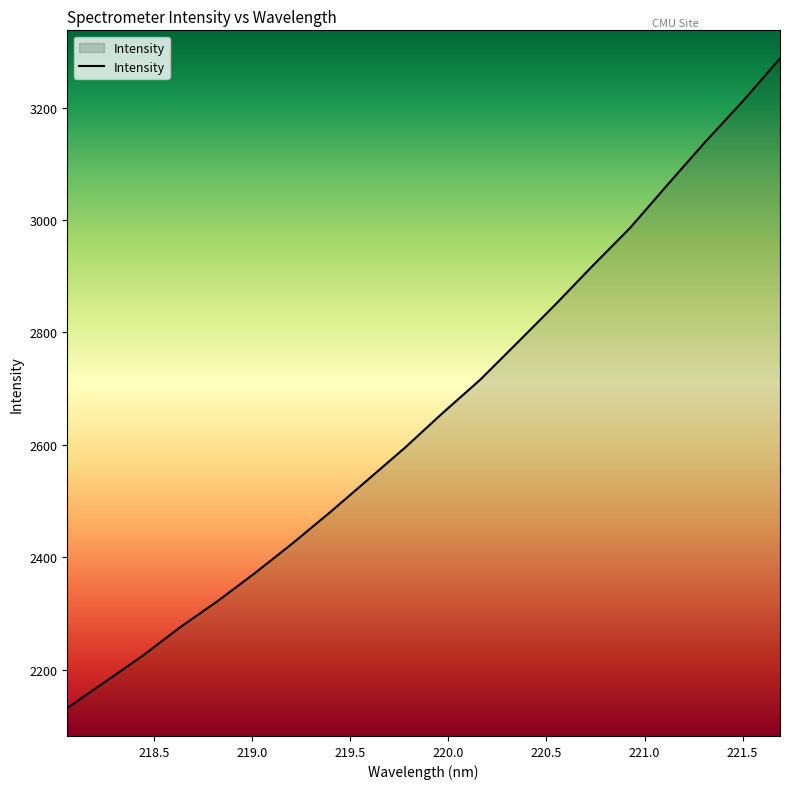

What is the greatest value displayed?

3287.8